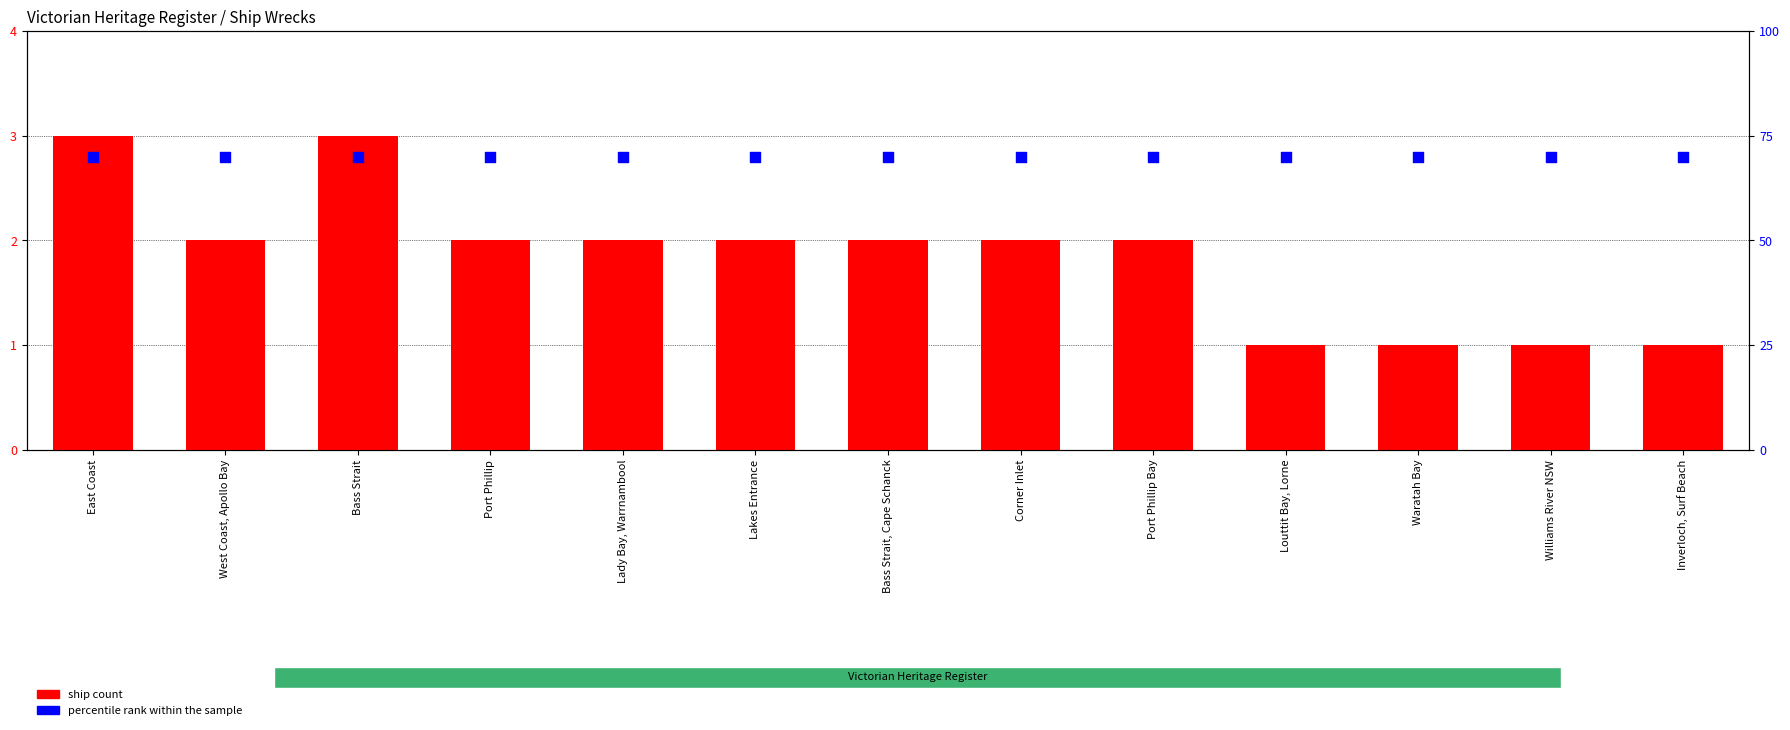

Which series has the largest total across all categories?

percentile rank within the sample